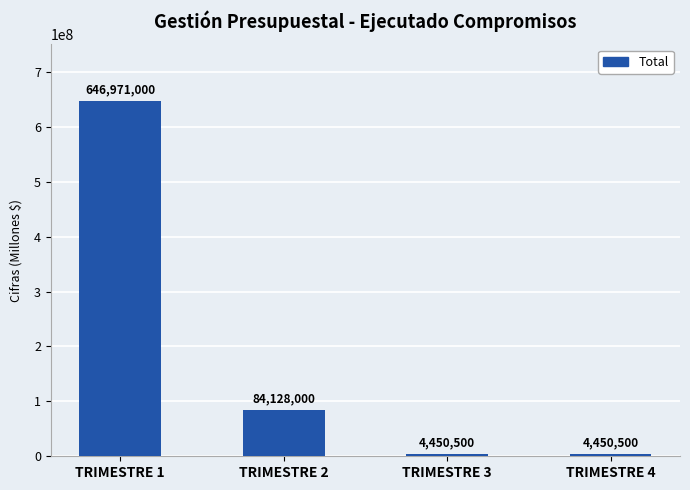

How many data points does each series have?

4